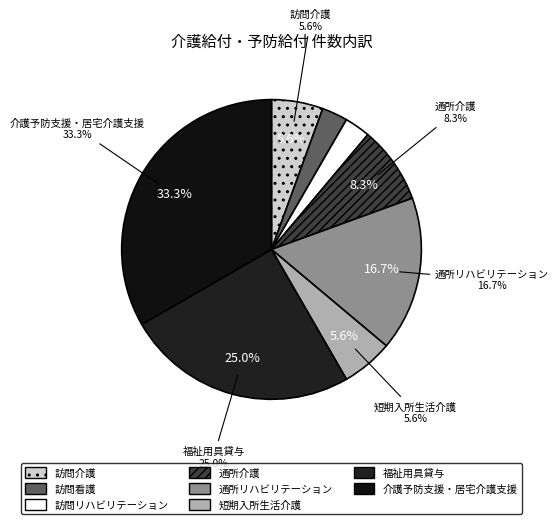

How much of the chart is everything except 訪問リハビリテーション?

97.2%